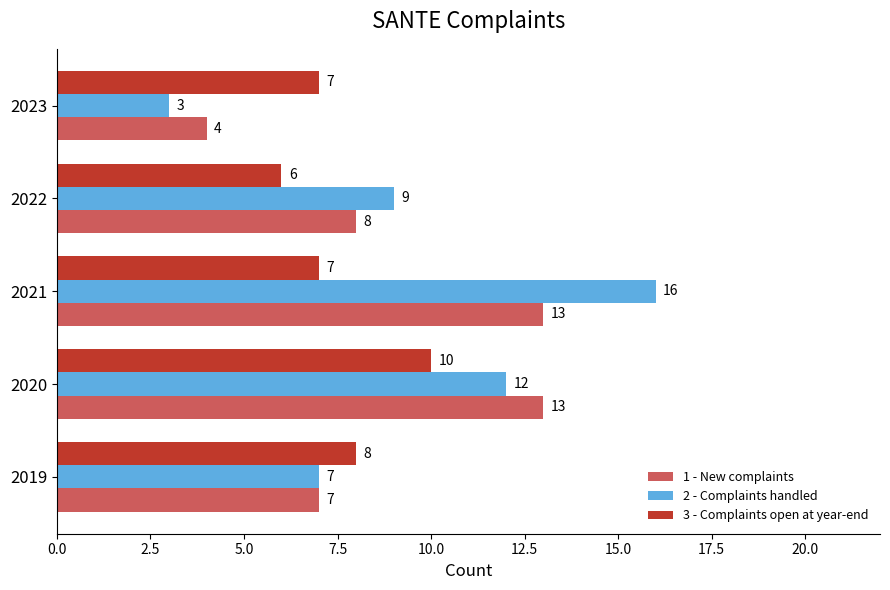

Which category has the lowest value across all series?

2023